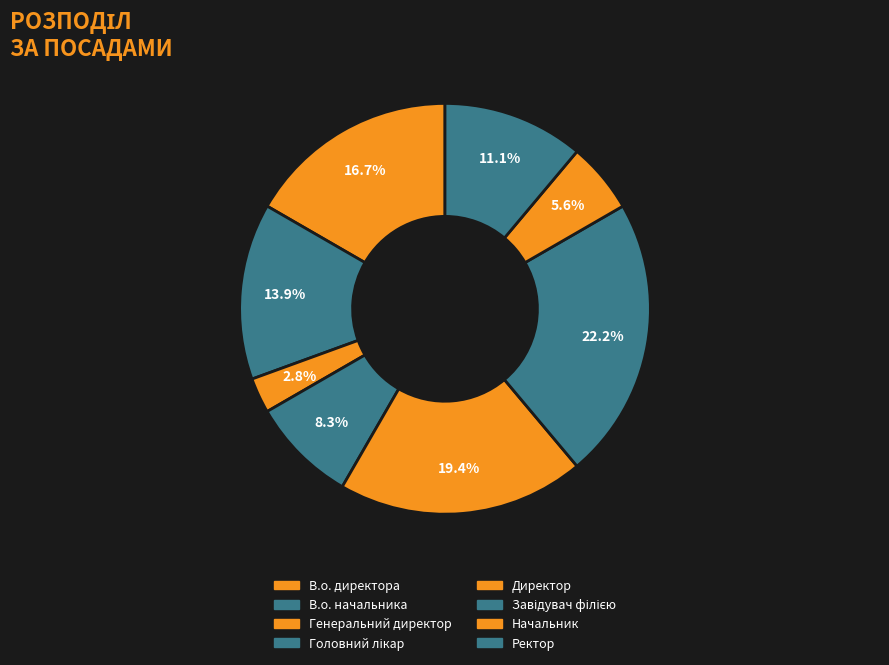

To the nearest percent, what portion does Генеральний директор represent?

3%